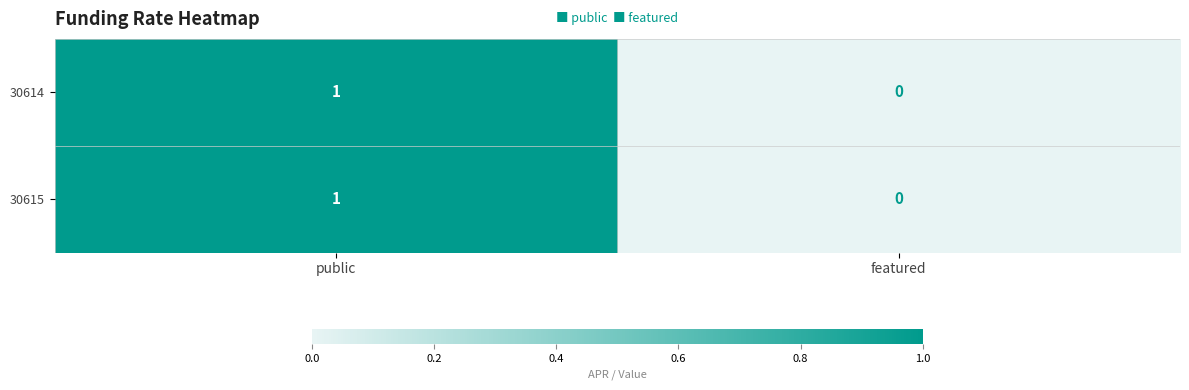

Reading right to left, transcribe all the data shown in this chart.

30614: 0	1
30615: 0	1